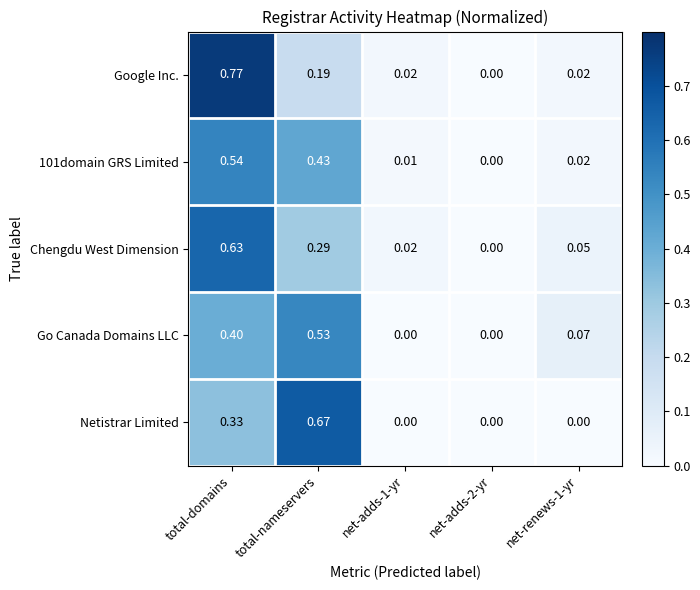

Which category has the highest value in the Chengdu West Dimension series?

total-domains